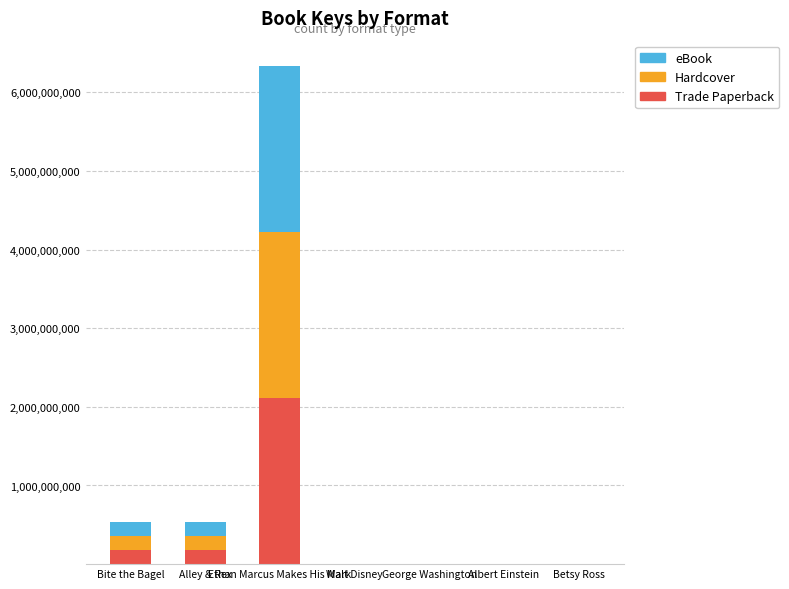

Which series has the widest spread of values?

Hardcover